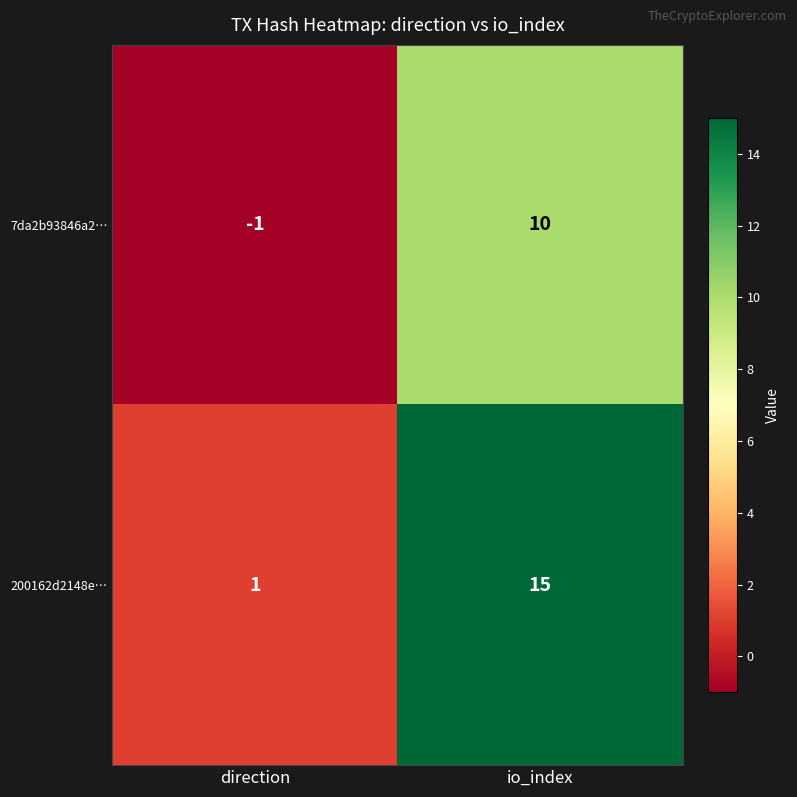

What is the sum of the 7da2b93846a2… values at io_index and direction?

9